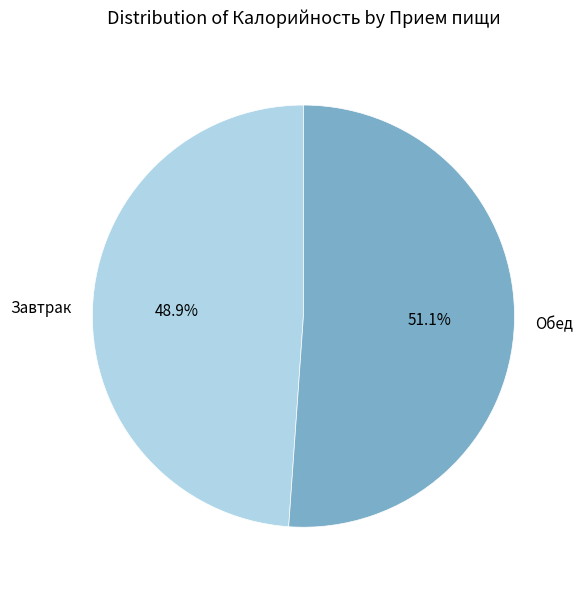

Which category has the smallest portion of the pie?

Завтрак